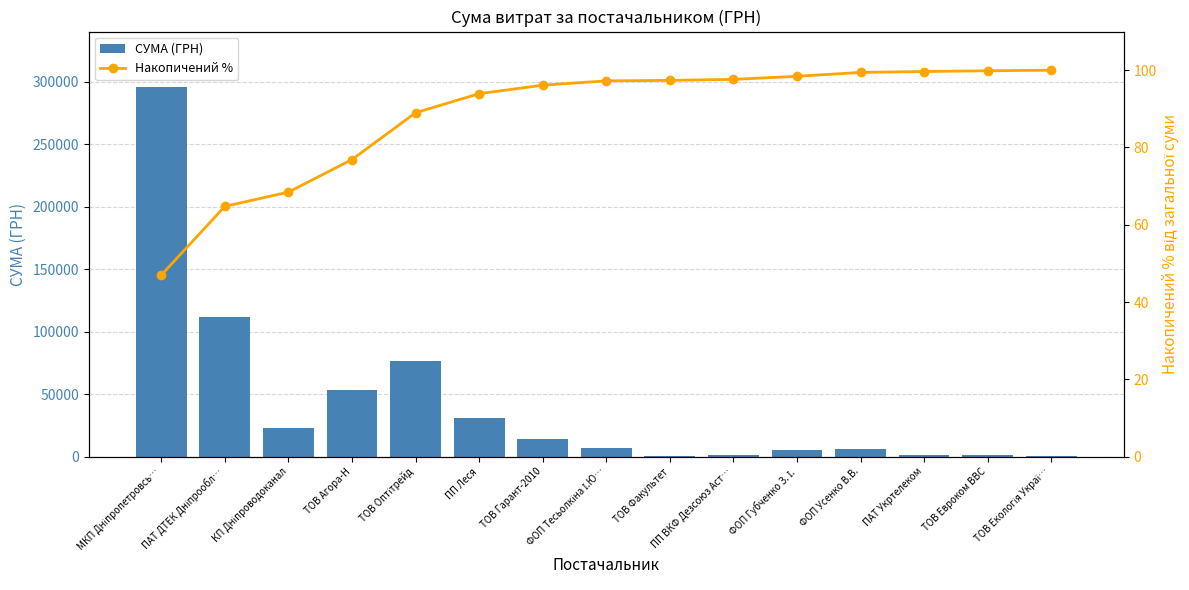

Rank the categories by СУМА (ГРН) value from highest to lowest.

МКП Дніпропетровсь…, ПАТ ДТЕК Дніпрообл…, ТОВ Оптітрейд, ТОВ Агора-Н, ПП Леся, КП Дніпроводоканал, ТОВ Гарант-2010, ФОП Тесьолкіна І.Ю…, ФОП Усенко В.В., ФОП Губченко З. І., ПП ВКФ Дезсоюз Аст…, ПАТ Укртелеком, ТОВ Евроком ВВС, ТОВ Екологія Украї…, ТОВ Факультет